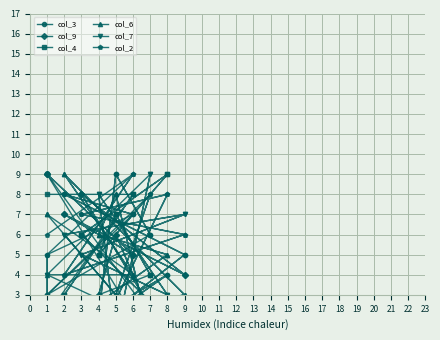

What is the difference between the maximum and minimum values in the col_6 series?

8